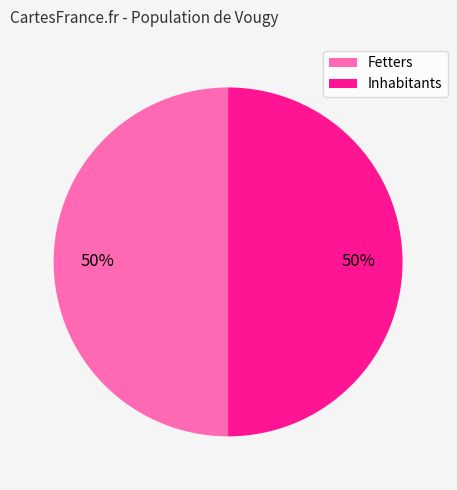

Combined, do Fetters and Inhabitants account for over 50%?

Yes